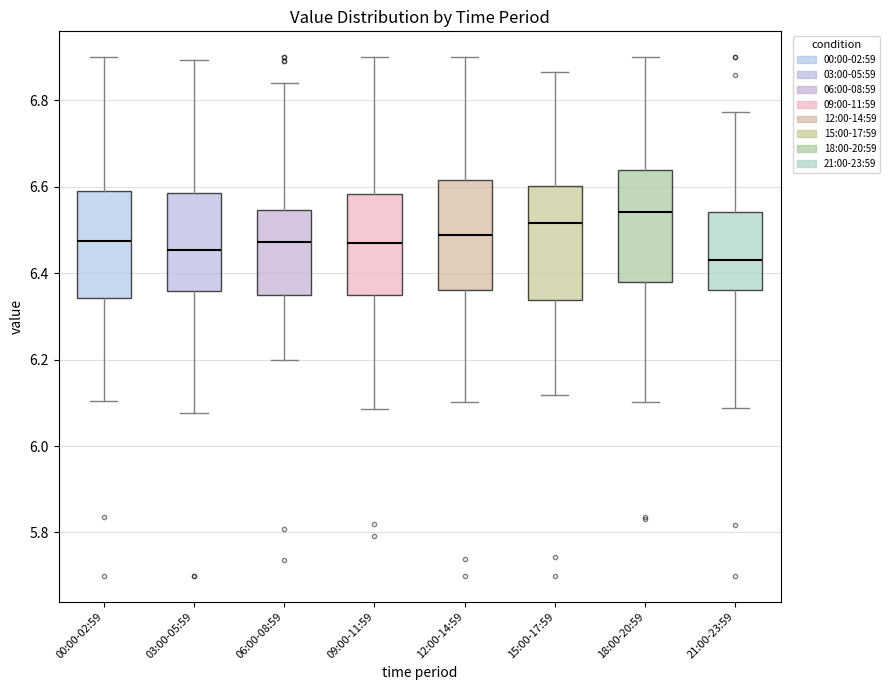

Which box's median line is the lowest?

21:00-23:59